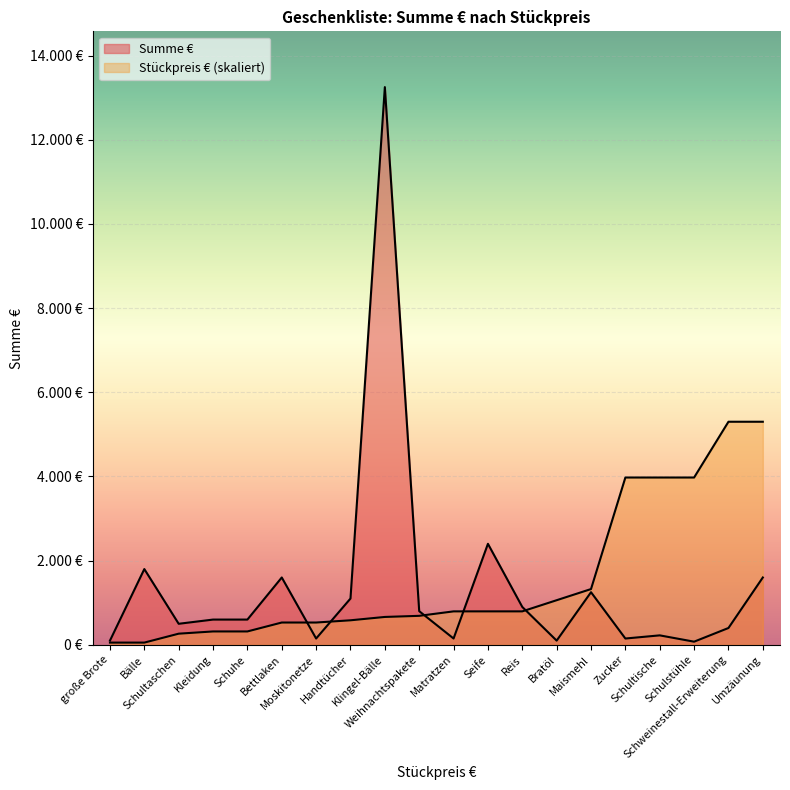

What is the difference between the maximum and second lowest values in the Stückpreis € series?

99.0